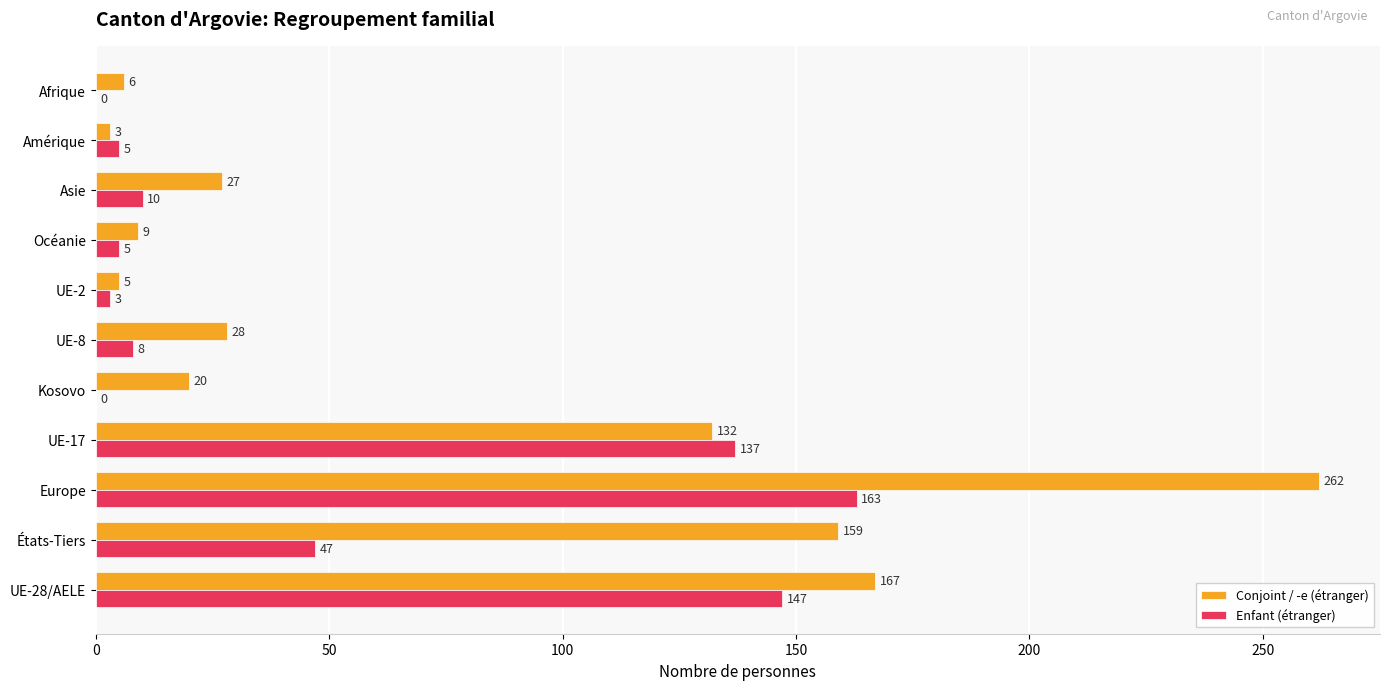

Which series has the largest total across all categories?

Conjoint / -e (étranger)